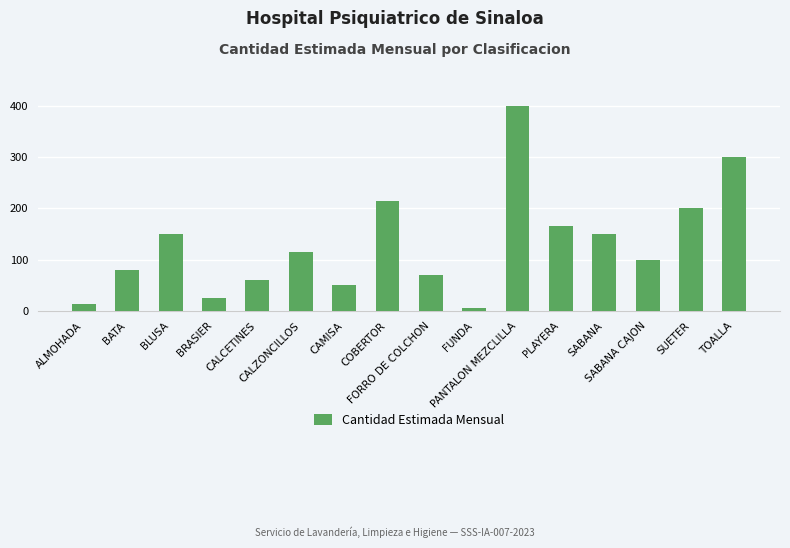

What is the label of the 12th bar from the left?

PLAYERA